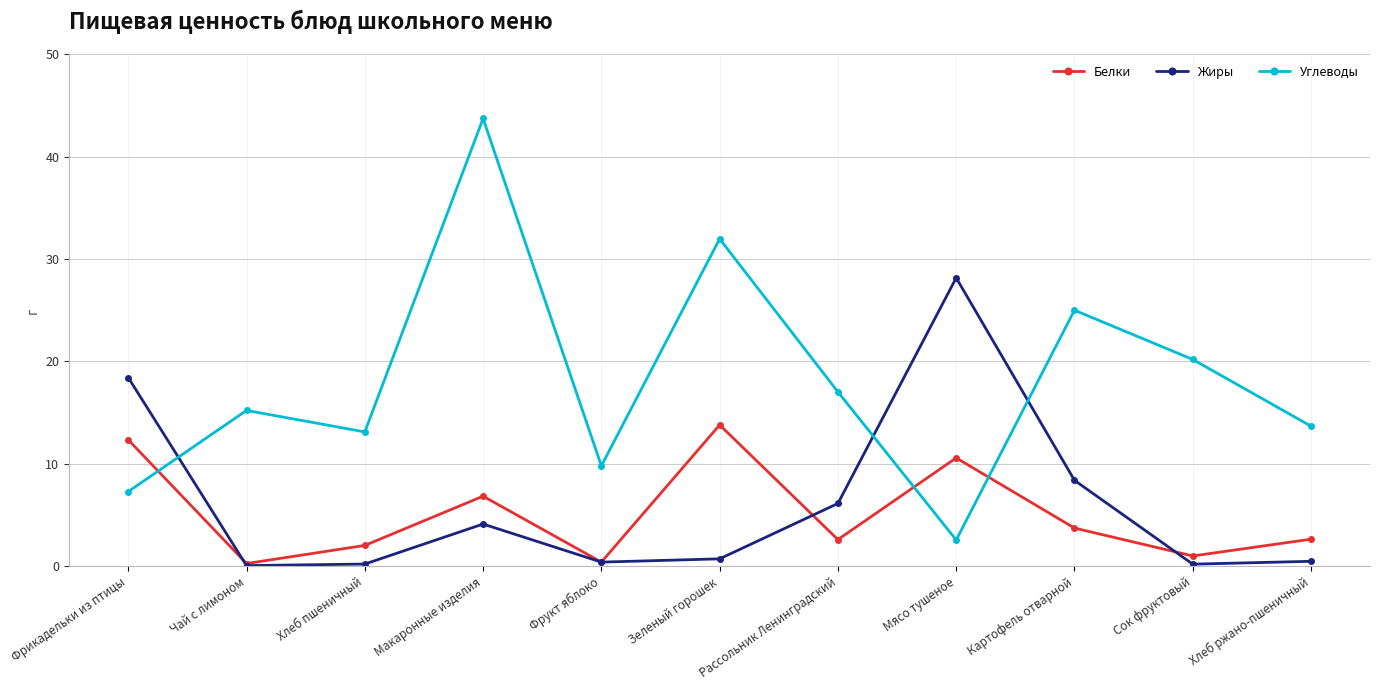

How many lines are shown in the chart?

3